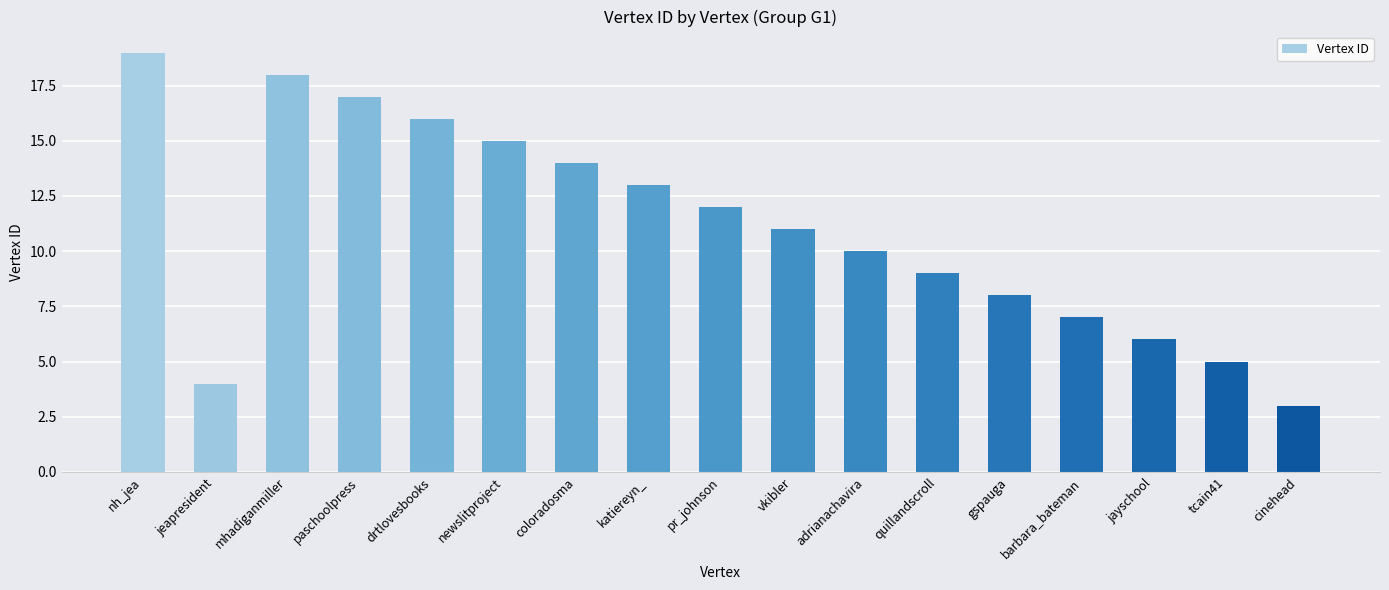

Reading right to left, transcribe all the data shown in this chart.

3	5	6	7	8	9	10	11	12	13	14	15	16	17	18	4	19